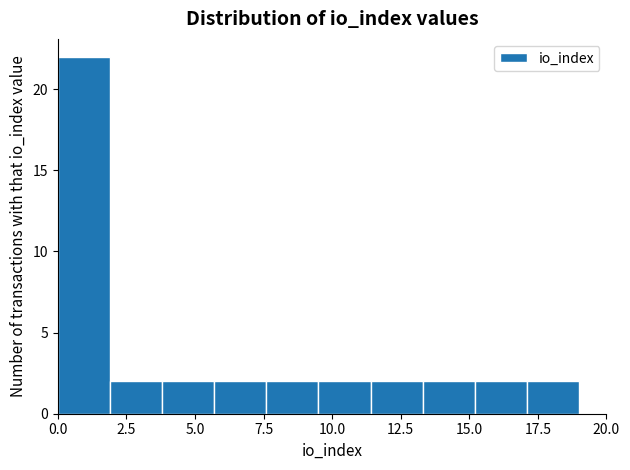

Around what value on the x-axis is the tallest bar? Give the approximate position of its centre, as read against the axis.

1.0